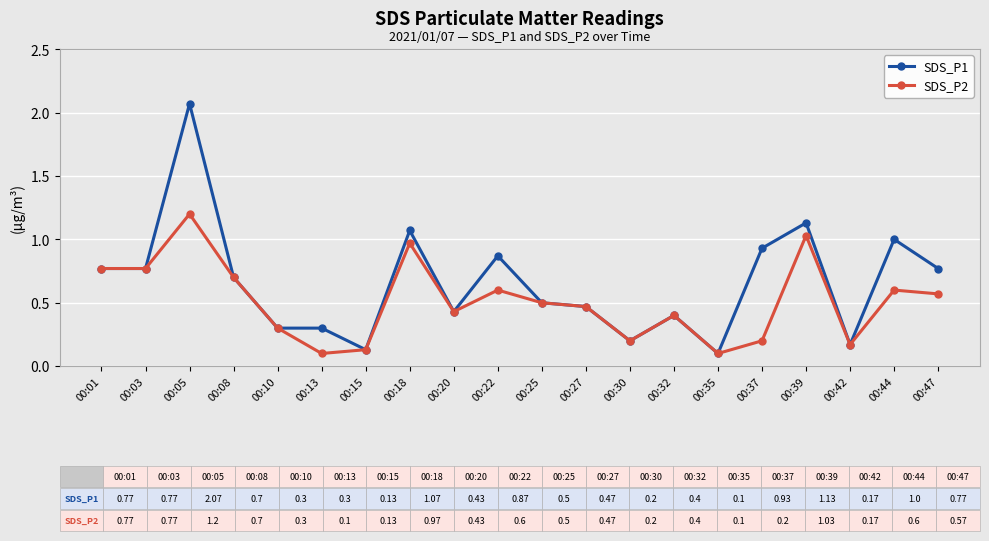

True or false: SDS_P1 has a value of 0.2 at 00:32.

False